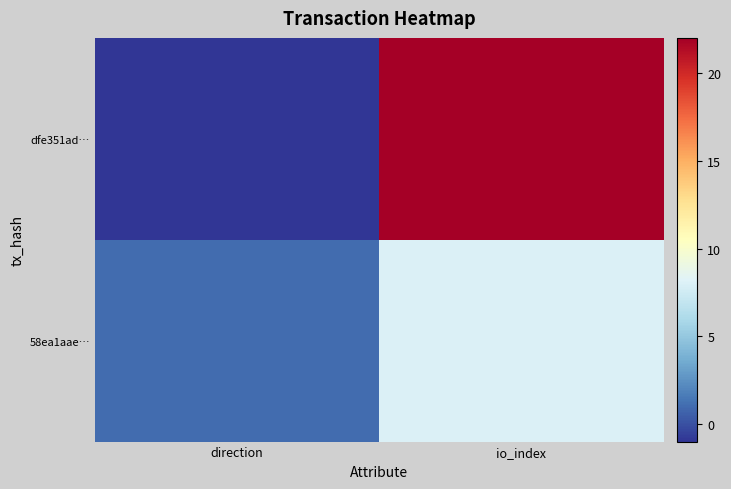

Reading left to right, transcribe all the data shown in this chart.

dfe351ad…: direction=-1	io_index=22
58ea1aae…: direction=1	io_index=8